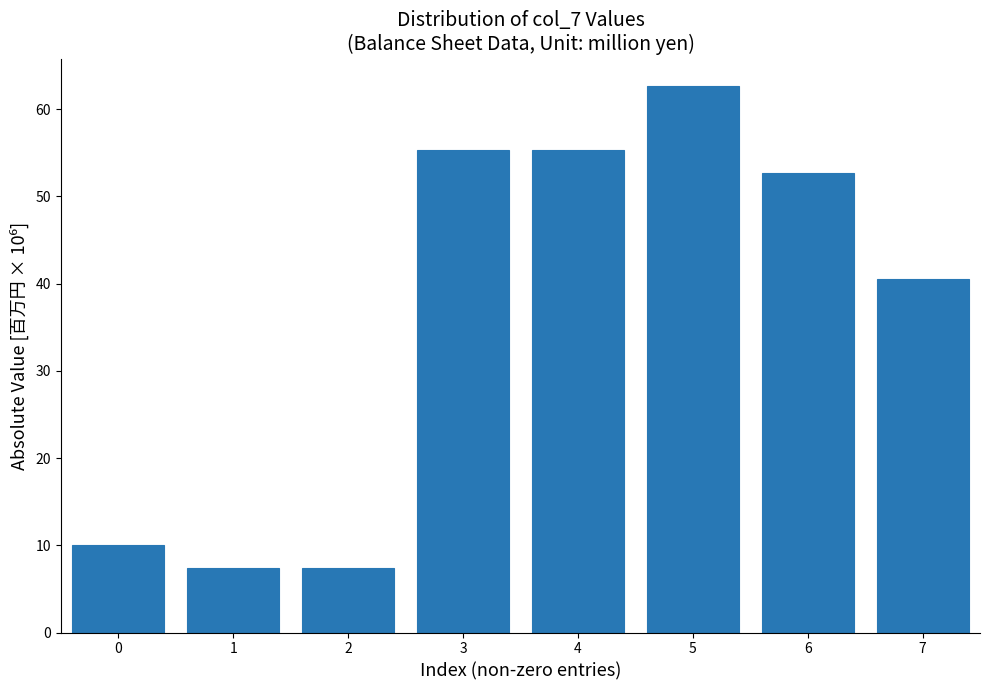

Reading right to left, extract all data points from this chart.

7=40.5	6=52.6	5=62.6	4=55.3	3=55.3	2=7.4	1=7.4	0=10.0